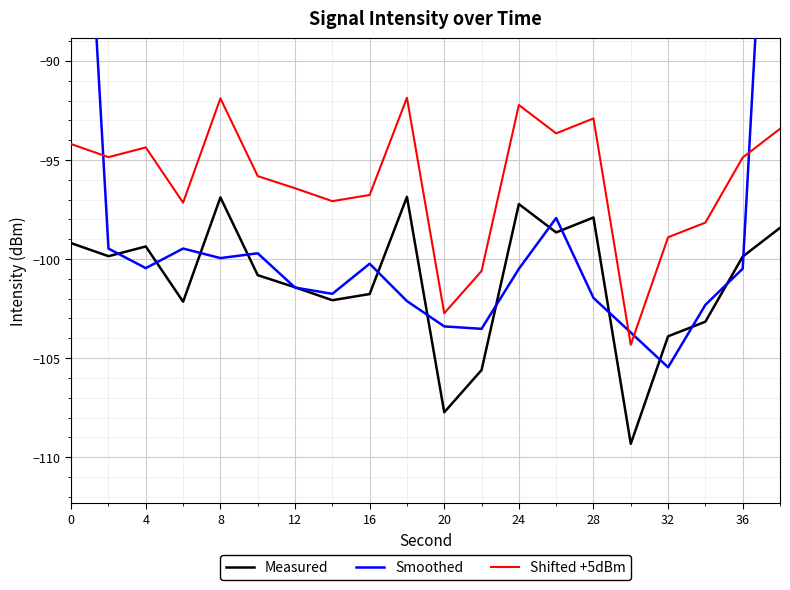

What is the difference between the highest and lowest values at 16?

5.0